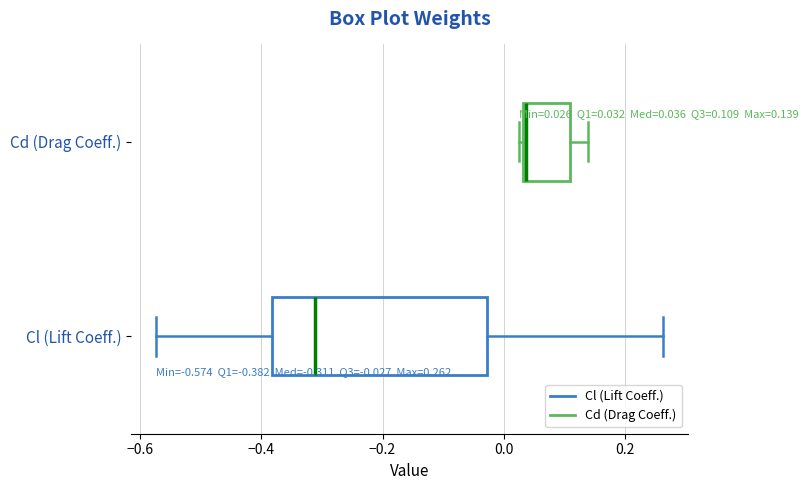

Which box's median line is the furthest to the right?

Cd (Drag Coeff.)